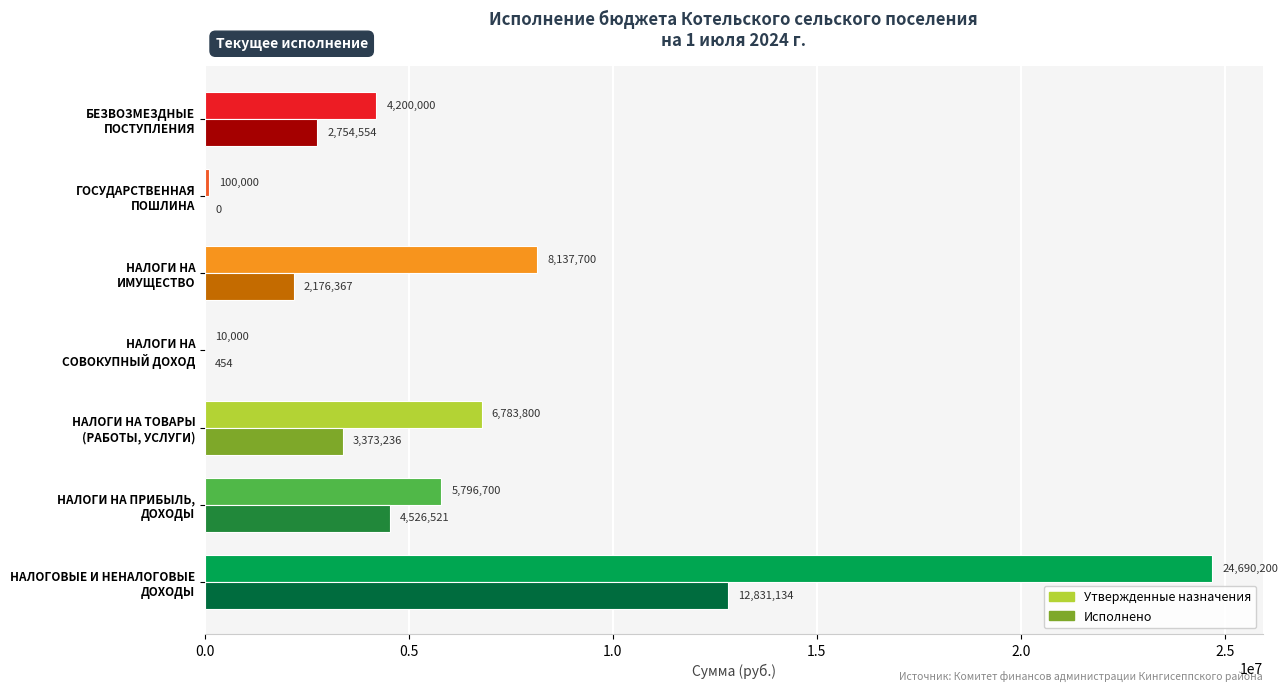

Count the number of data series in this chart.

2